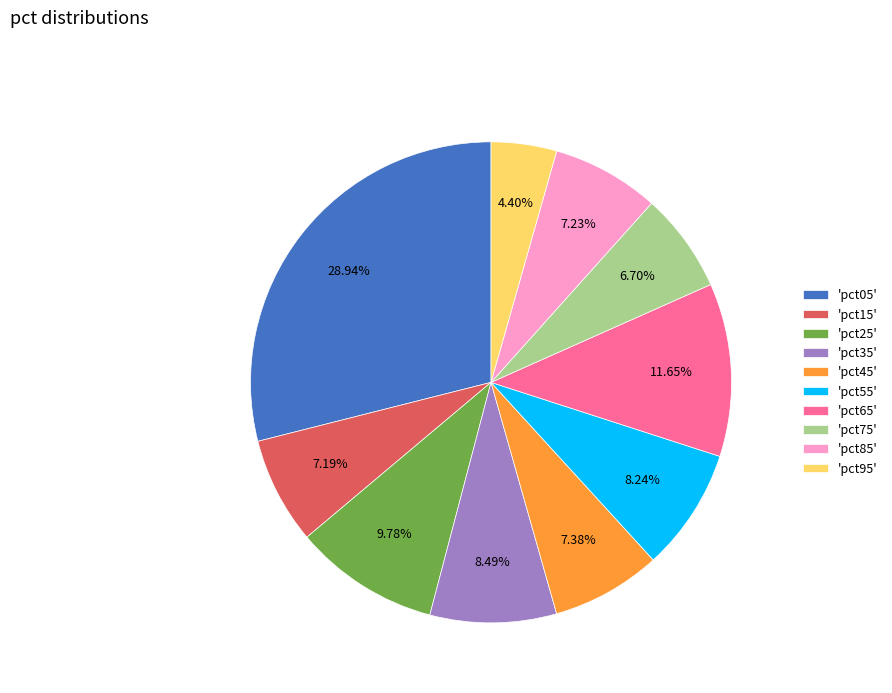

To the nearest percent, what is the difference between the largest and smallest slice percentages?

25%